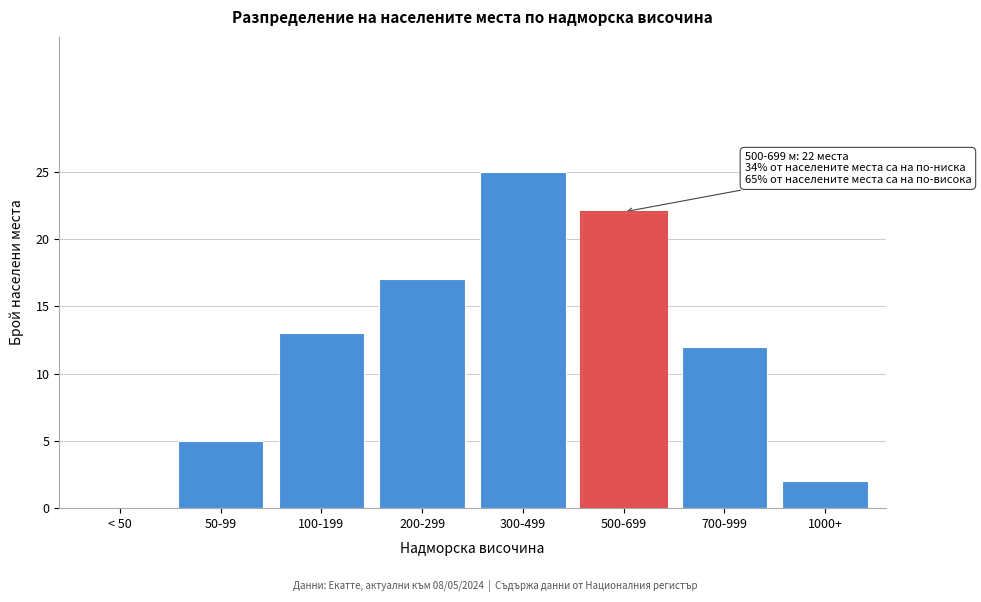

Reading right to left, list all the values displayed in this chart.

1000+=2	700-999=12	500-699=22	300-499=25	200-299=17	100-199=13	50-99=5	< 50=0